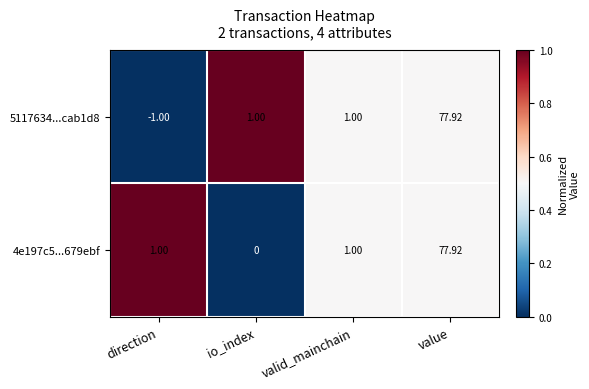

What is the total value across all series at value?

155.8